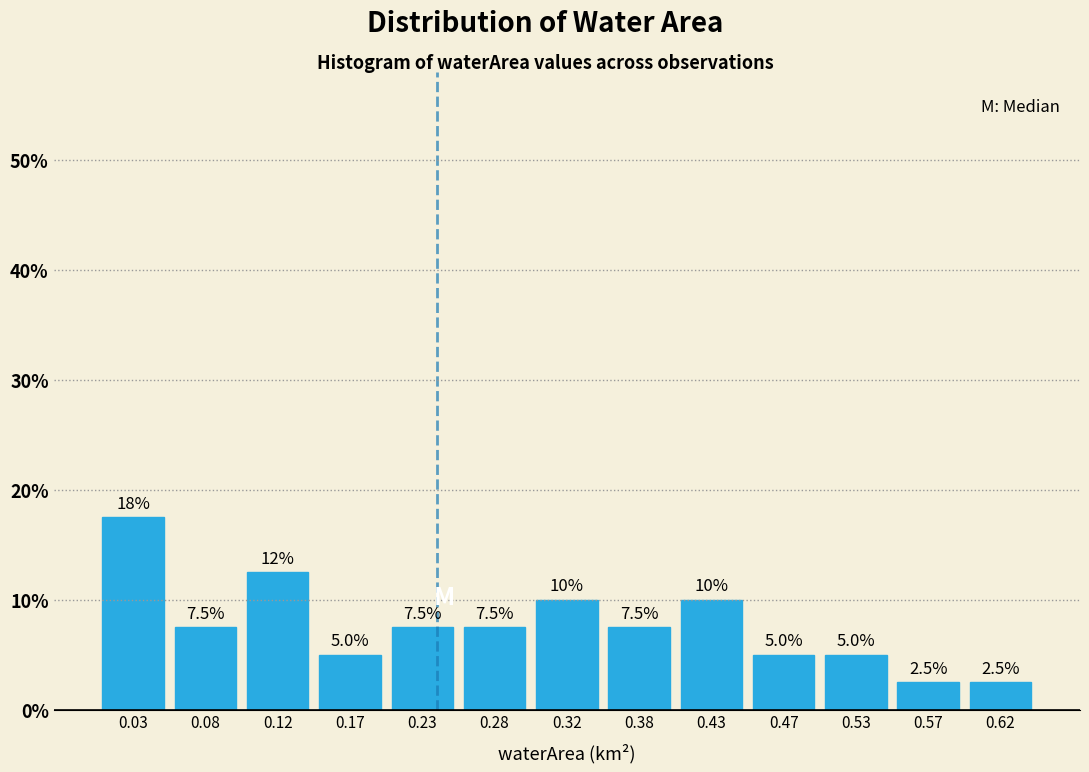

Which range on the x-axis has the tallest bar?

0.00 to 0.05